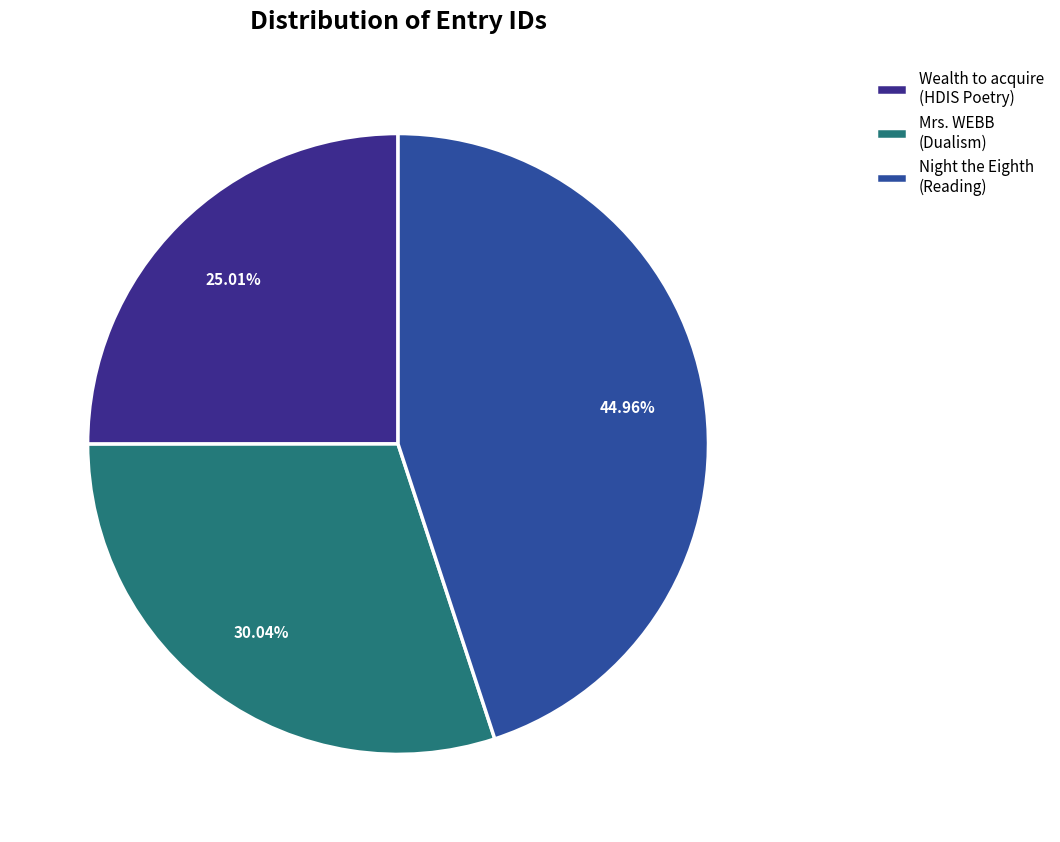

Does any single category account for the majority?

No